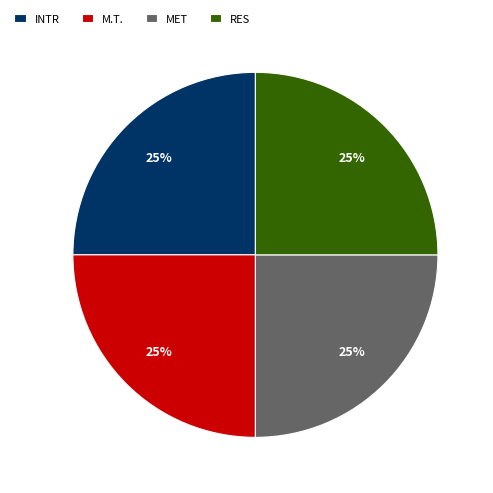

Does RES represent more than half of the total?

No